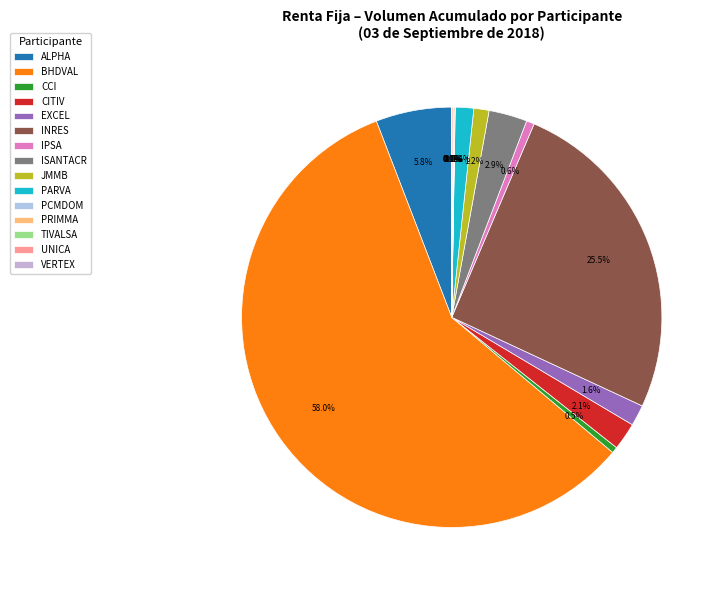

Which has a higher value, VERTEX or PRIMMA?

PRIMMA